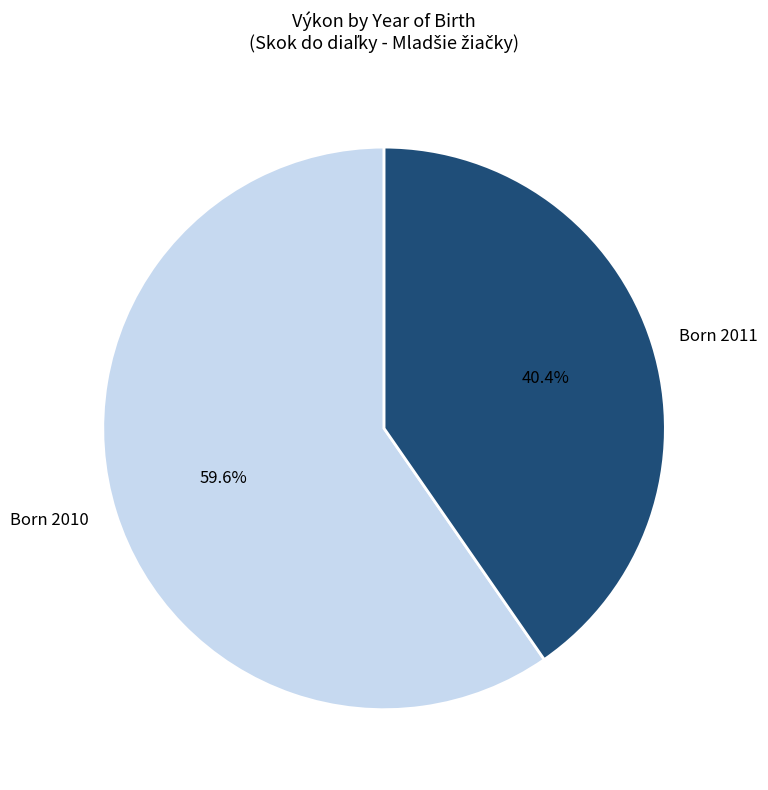

Rank the categories by value from lowest to highest.

Born 2011, Born 2010